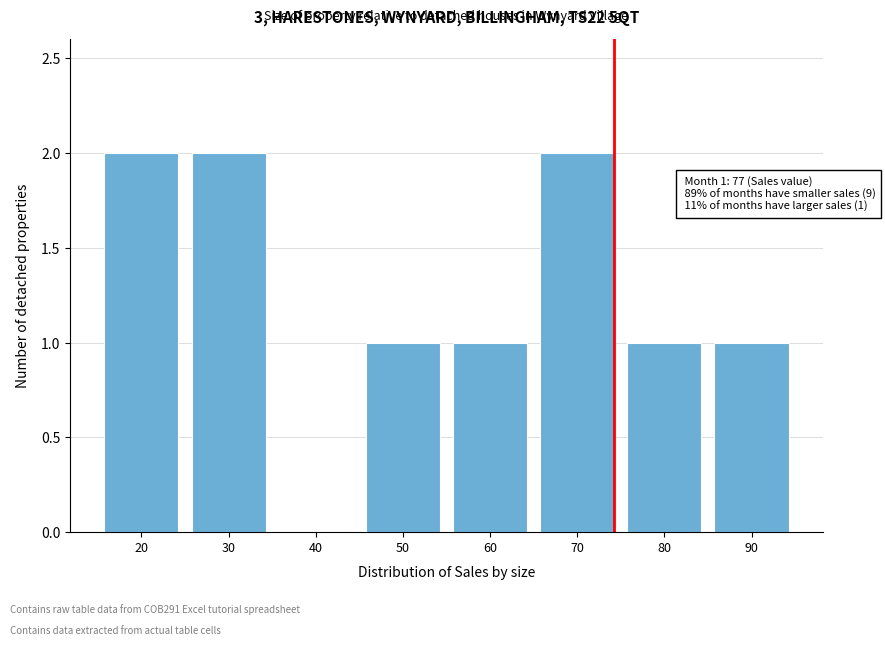

Reading left to right, transcribe all the data shown in this chart.

20=2	30=2	40=0	50=1	60=1	70=2	80=1	90=1